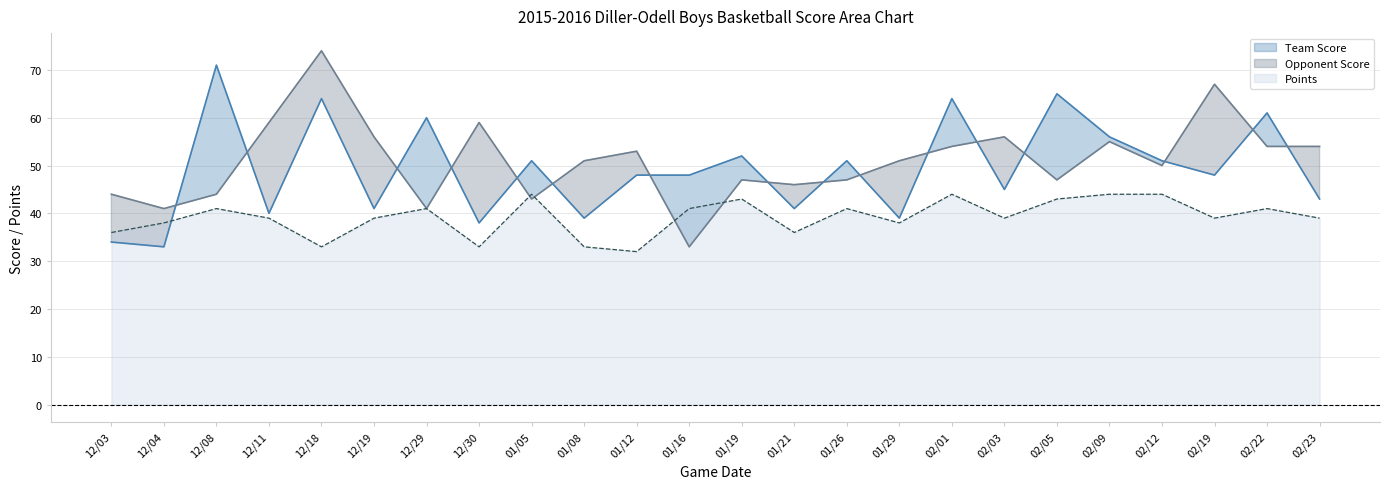

At which label is Team Score closest to 52?

01/19